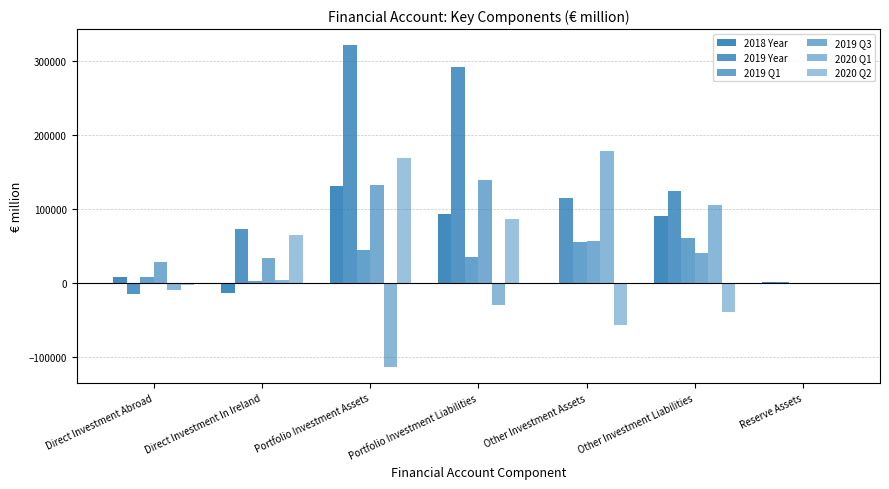

Which has a higher value, Portfolio Investment Assets or Portfolio Investment Liabilities?

Portfolio Investment Assets